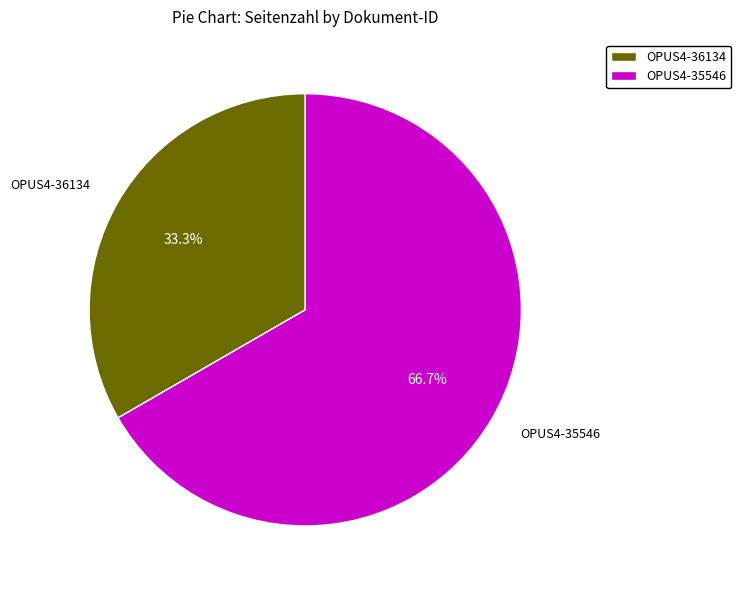

To the nearest percent, what percentage of the pie is OPUS4-35546?

67%